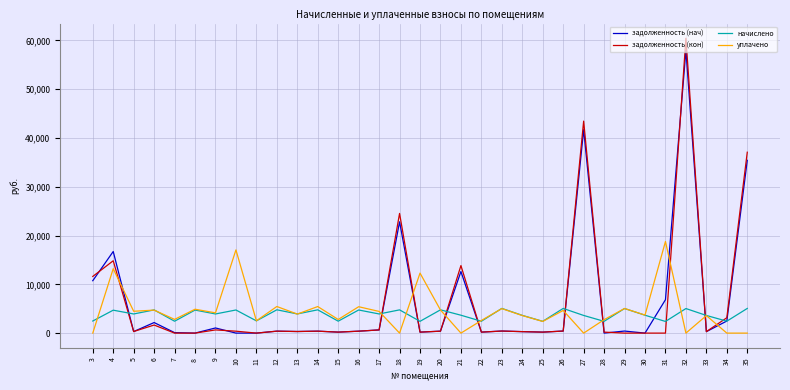

What is the average value of the уплачено series?

4558.6